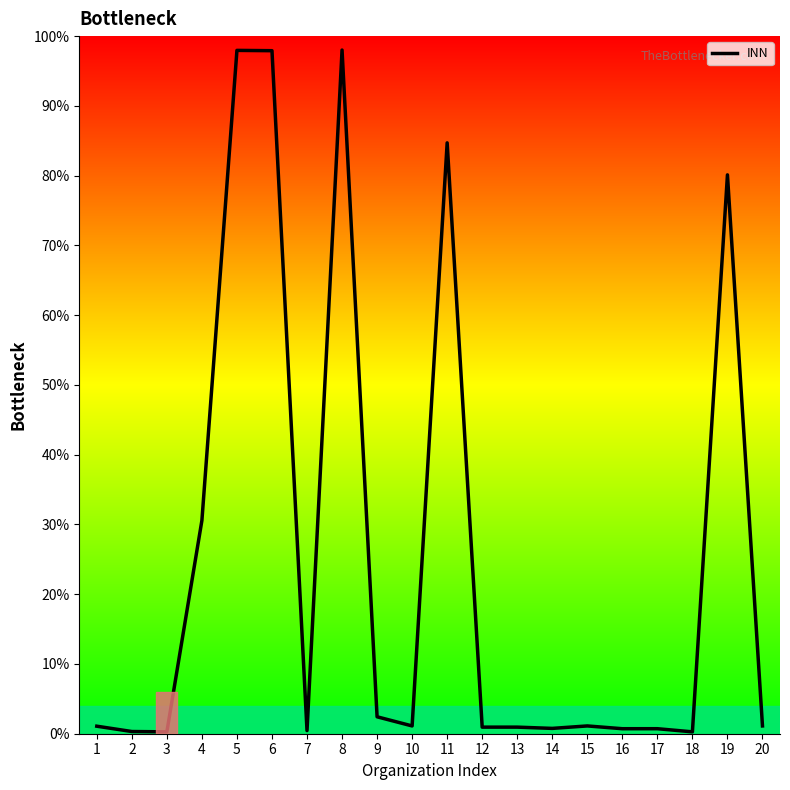

What is the ratio of the value at 16 to the value at 15?

0.6